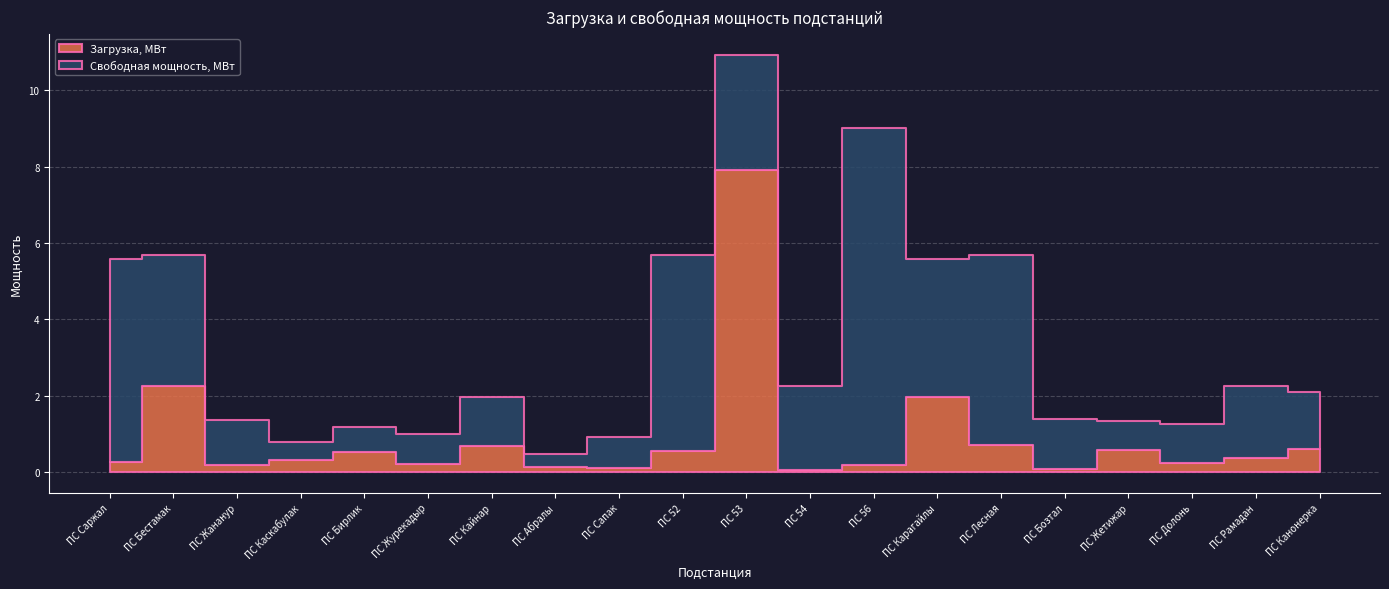

What is the label of the 9th point from the left?

ПС Сапак